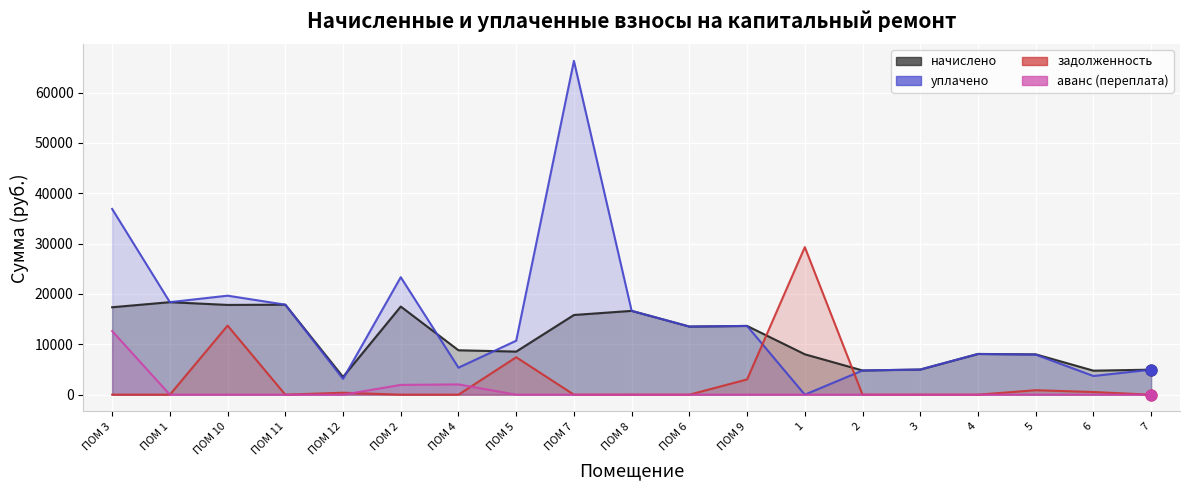

What is the total value across all series at 4?

16170.8